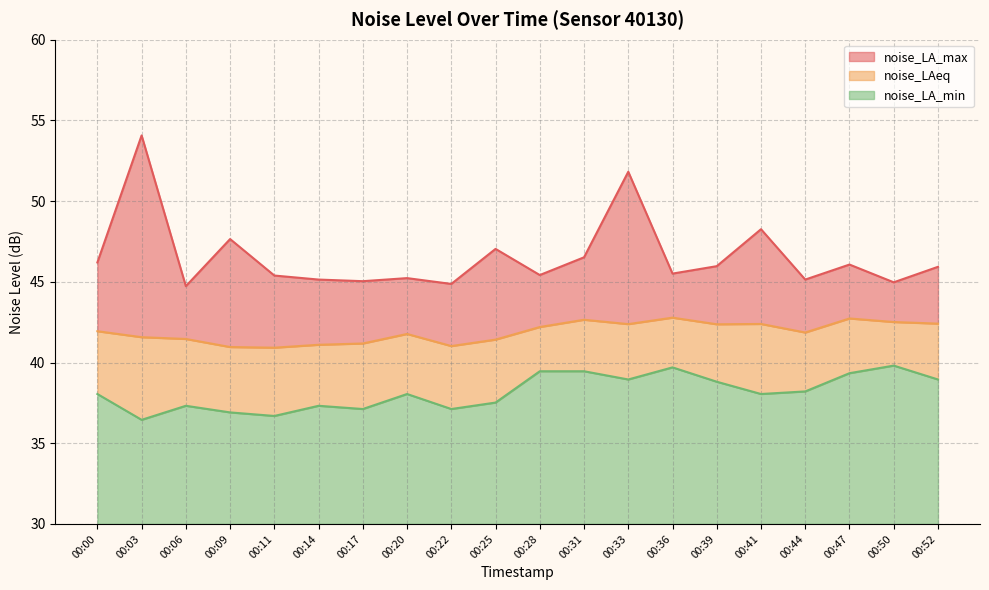

Which series has the largest total across all categories?

noise_LA_max